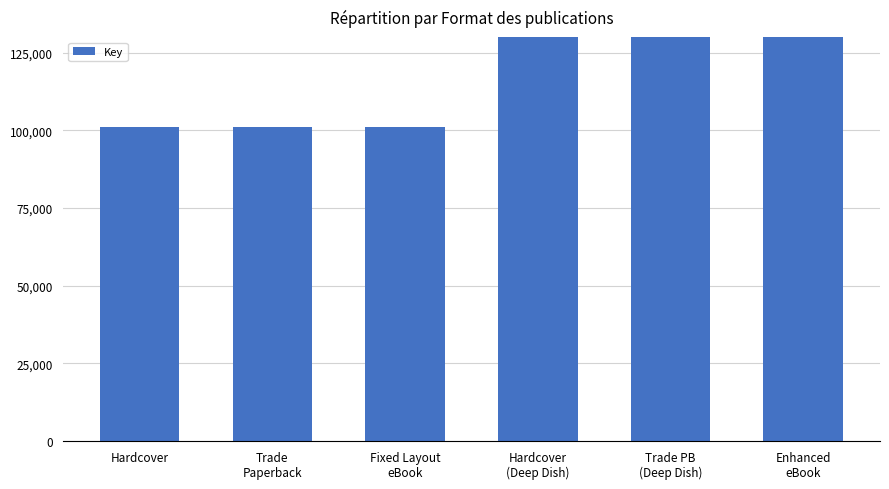

Count the number of data series in this chart.

1